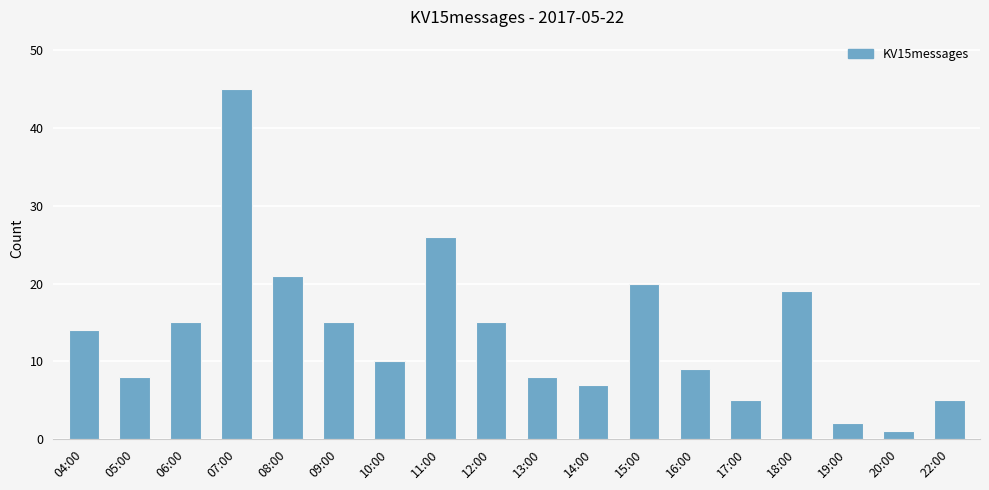

What position from the right is 11:00?

11